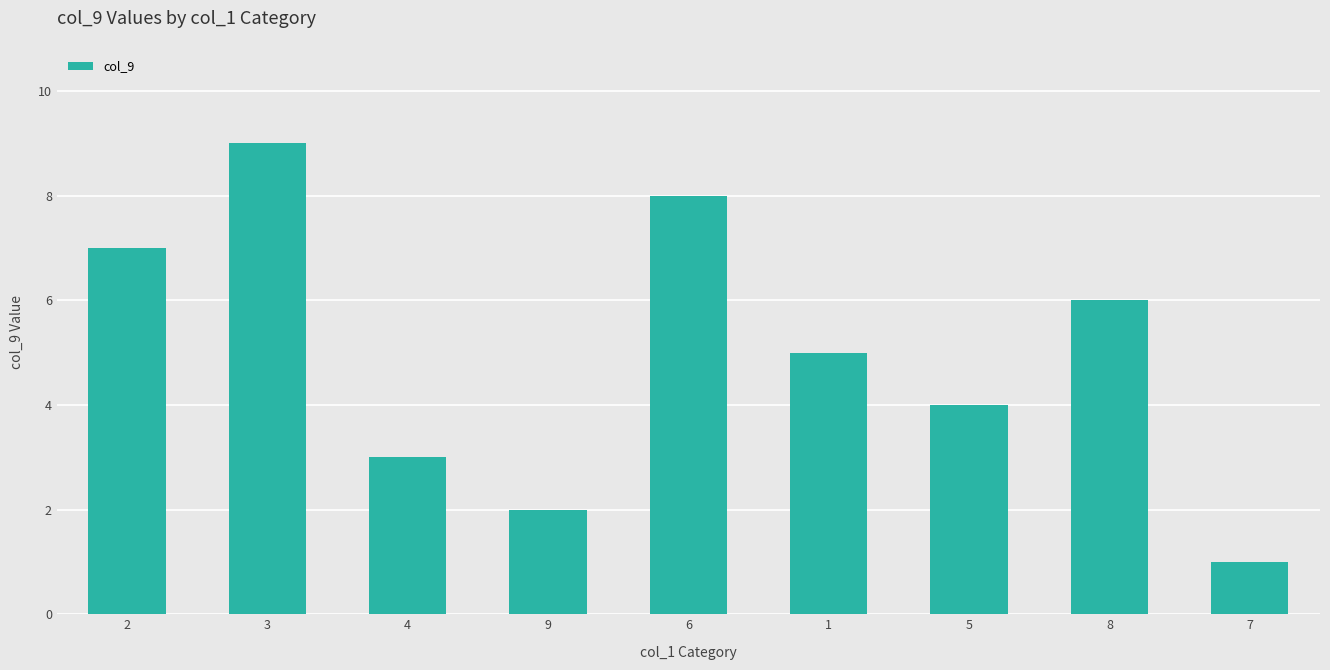

What is the label of the 7th bar from the right?

4